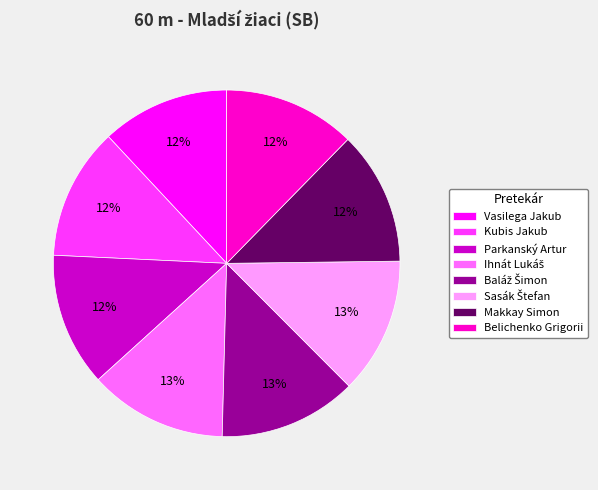

How many slices are in this pie chart?

8